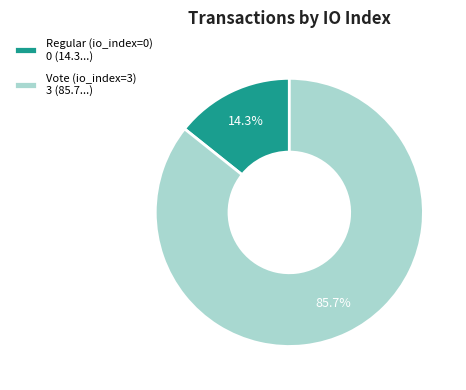

Which has a higher value, Regular (io_index=0) or Vote (io_index=3)?

Vote (io_index=3)